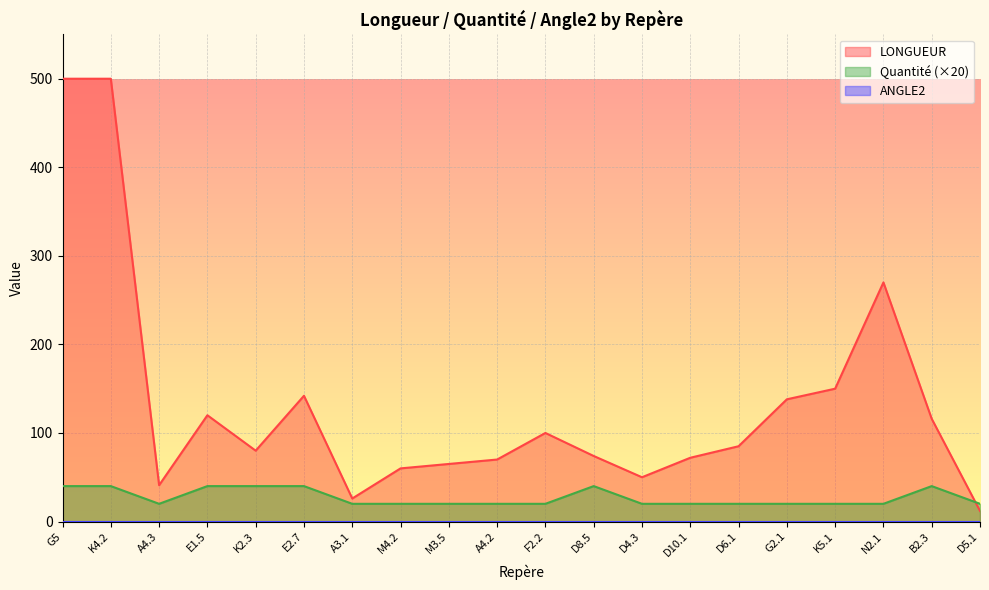

Rank the series by their average value, from lowest to highest.

Quantité, LONGUEUR